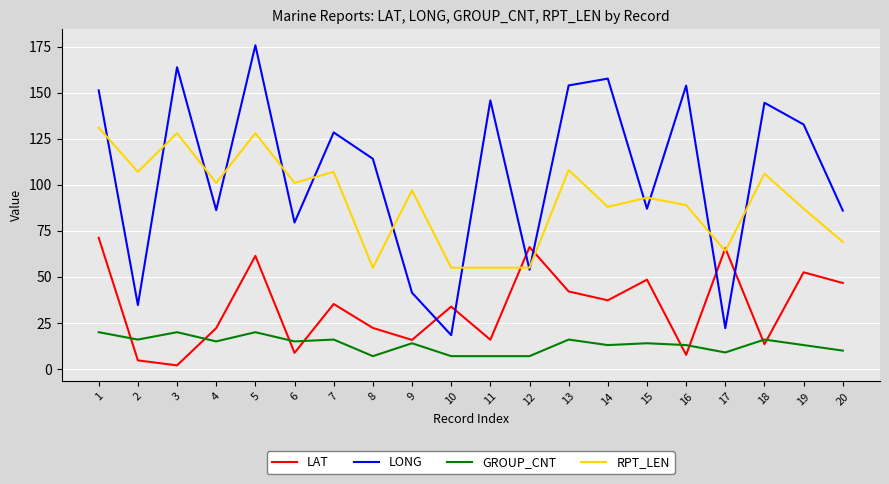

At 14, list the series in order from smallest to largest.

GROUP_CNT, LAT, RPT_LEN, LONG